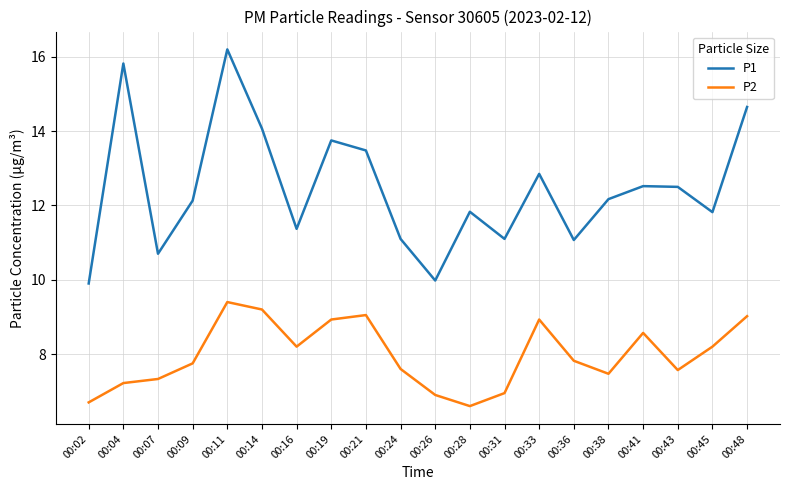

True or false: P2 and P1 intersect in this chart.

False